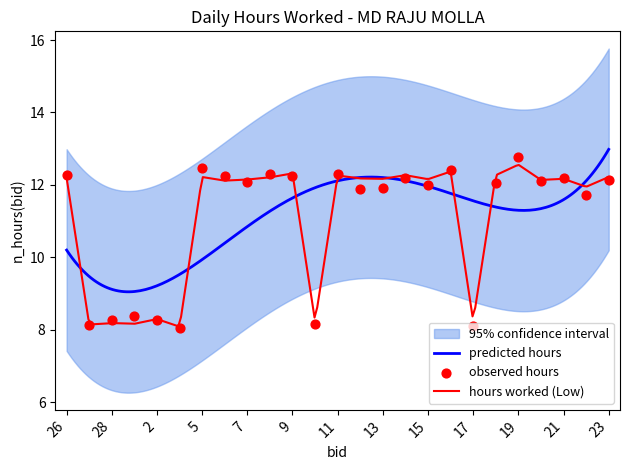

What is the ratio of the value at 2 to the value at 20?

0.7